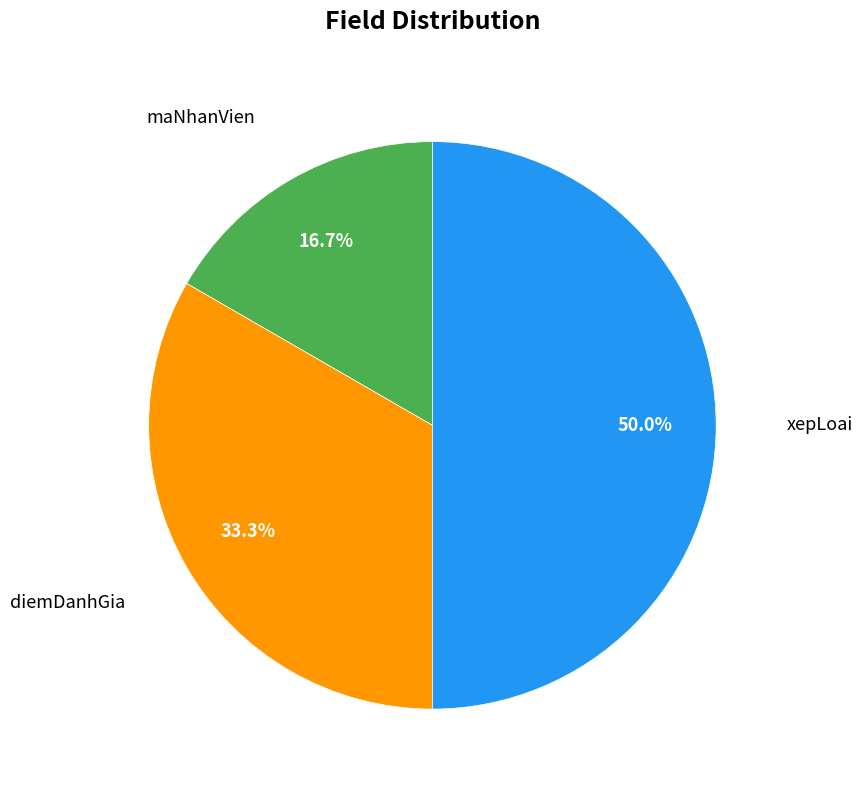

Which category has the smallest portion of the pie?

maNhanVien